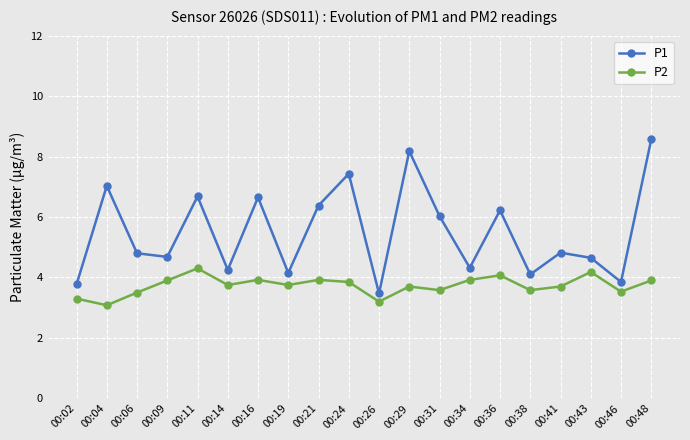

At which category does P1 reach its first local peak?

00:04